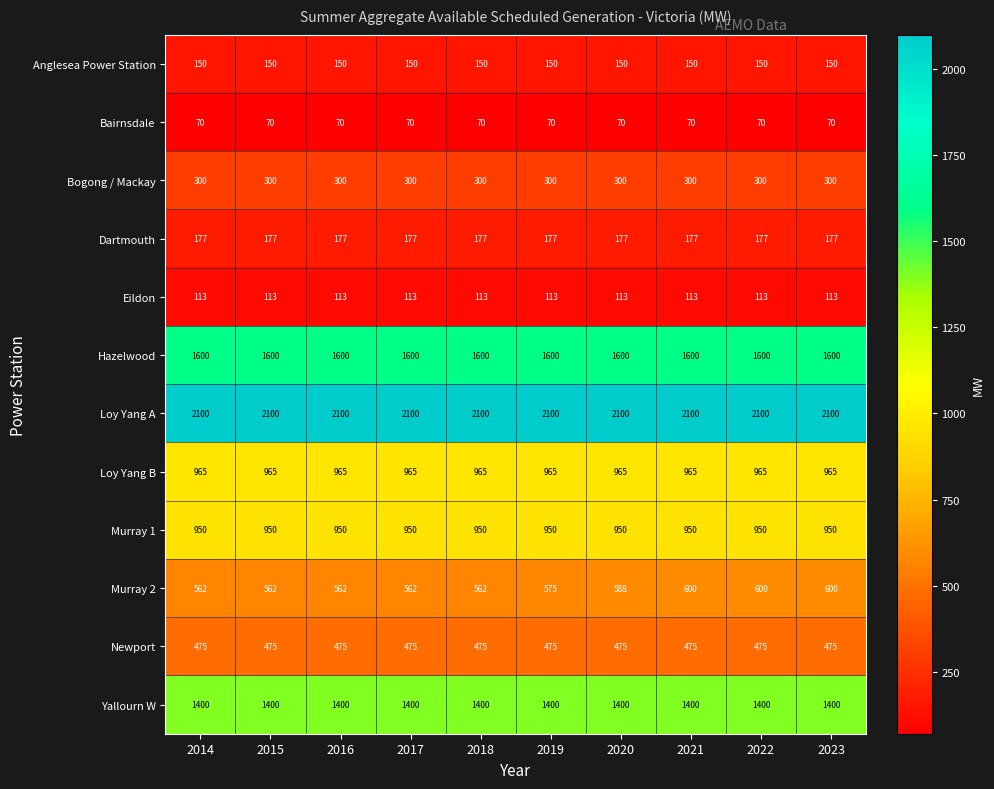

What is the total value across all series at 2014?

8862